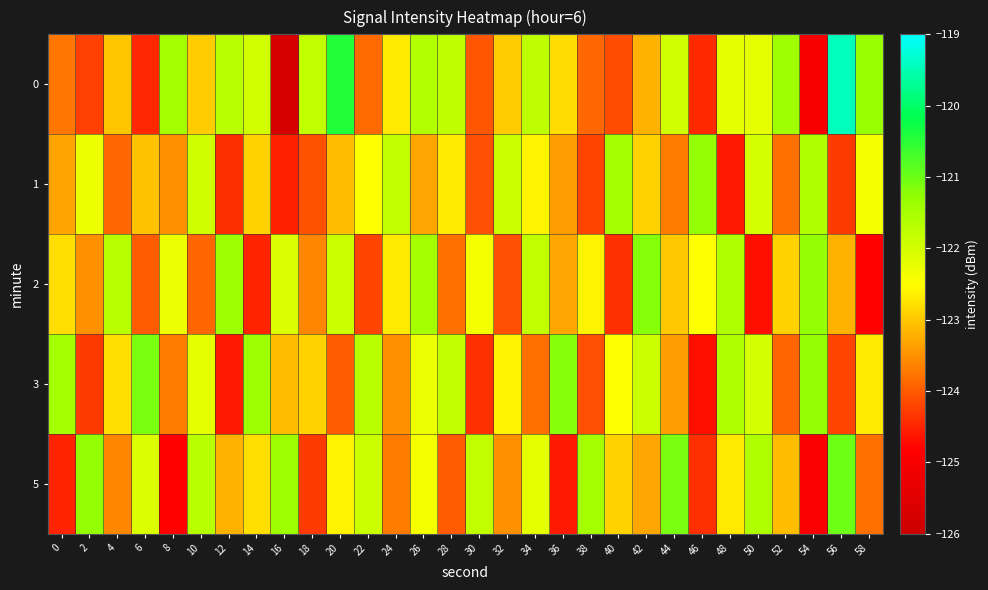

How many categories are shown in the chart?

30